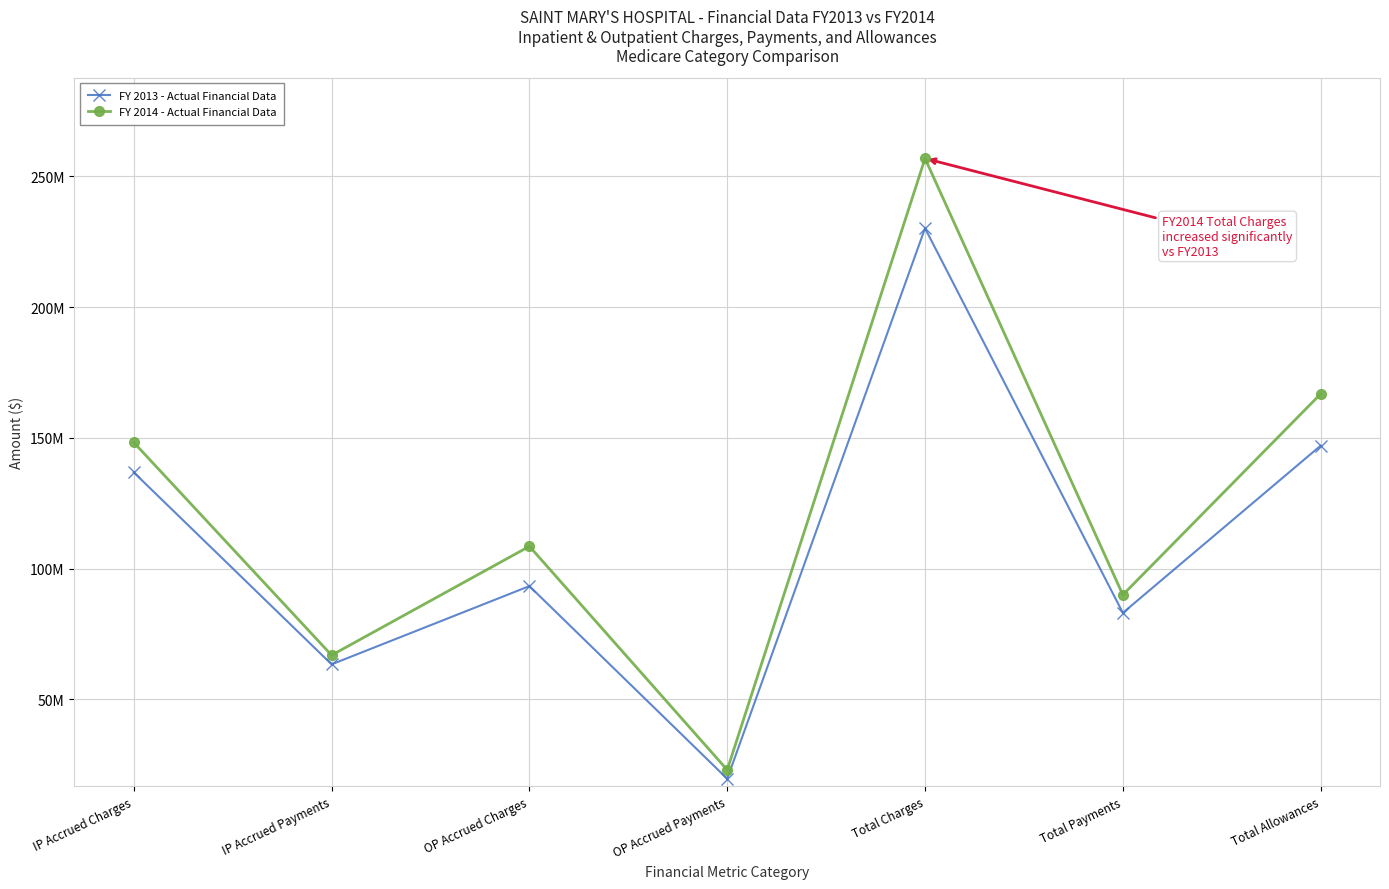

List the series in order of their overall mean, highest first.

FY 2014 - Actual Financial Data, FY 2013 - Actual Financial Data